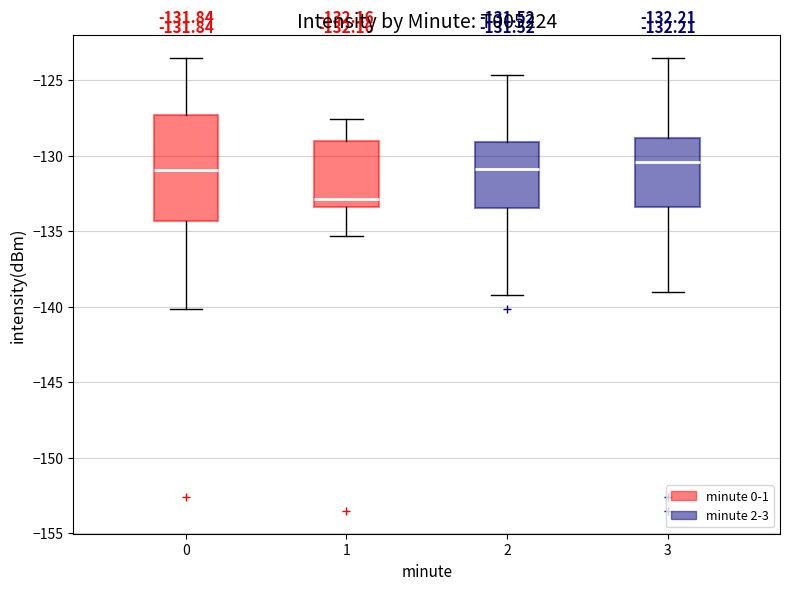

Comparing the boxes themselves (not the whiskers), which one is the tallest?

0